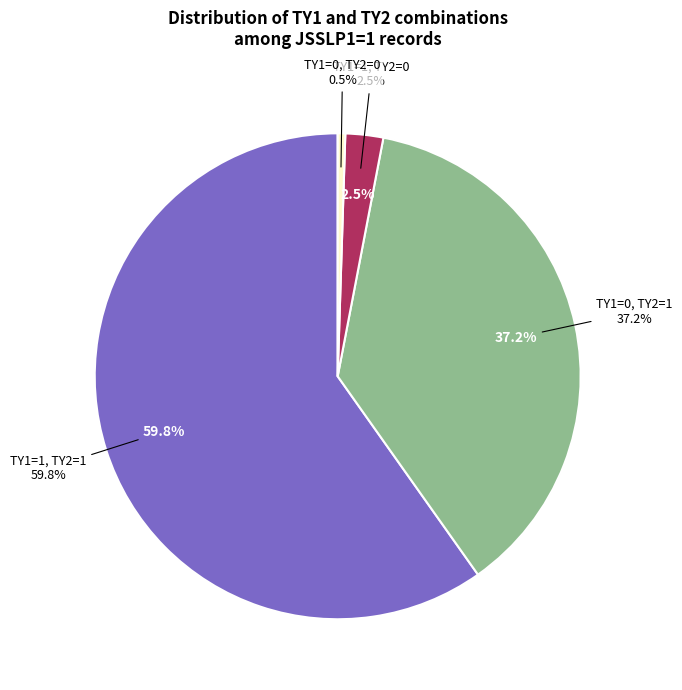

To the nearest percent, what portion does TY1=0, TY2=1 represent?

37%